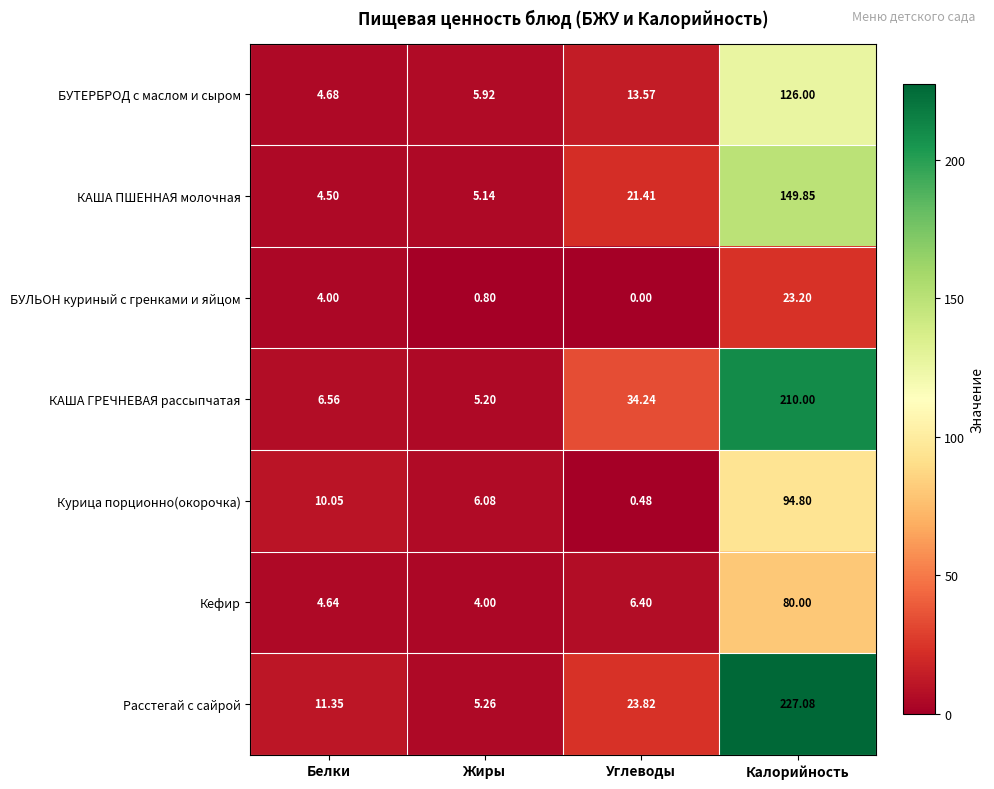

Rank the series at Белки from lowest to highest value.

БУЛЬОН куриный с гренками и яйцом, КАША ПШЕННАЯ молочная, Кефир, БУТЕРБРОД с маслом и сыром, КАША ГРЕЧНЕВАЯ рассыпчатая, Курица порционно(окорочка), Расстегай с сайрой